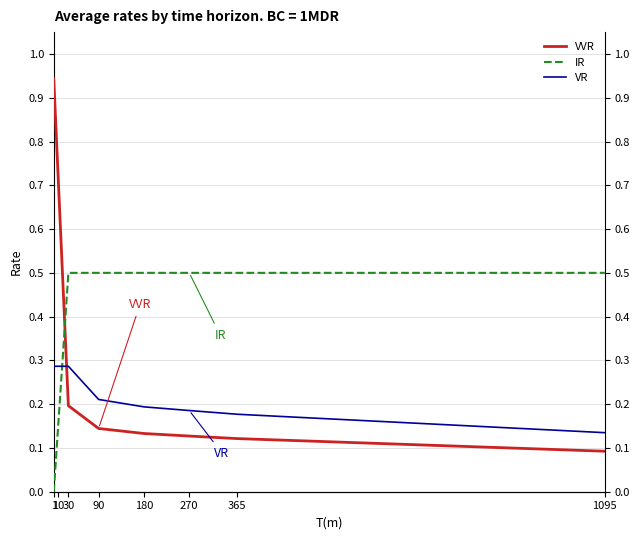

Does the chart display data point markers on the line(s)?

No